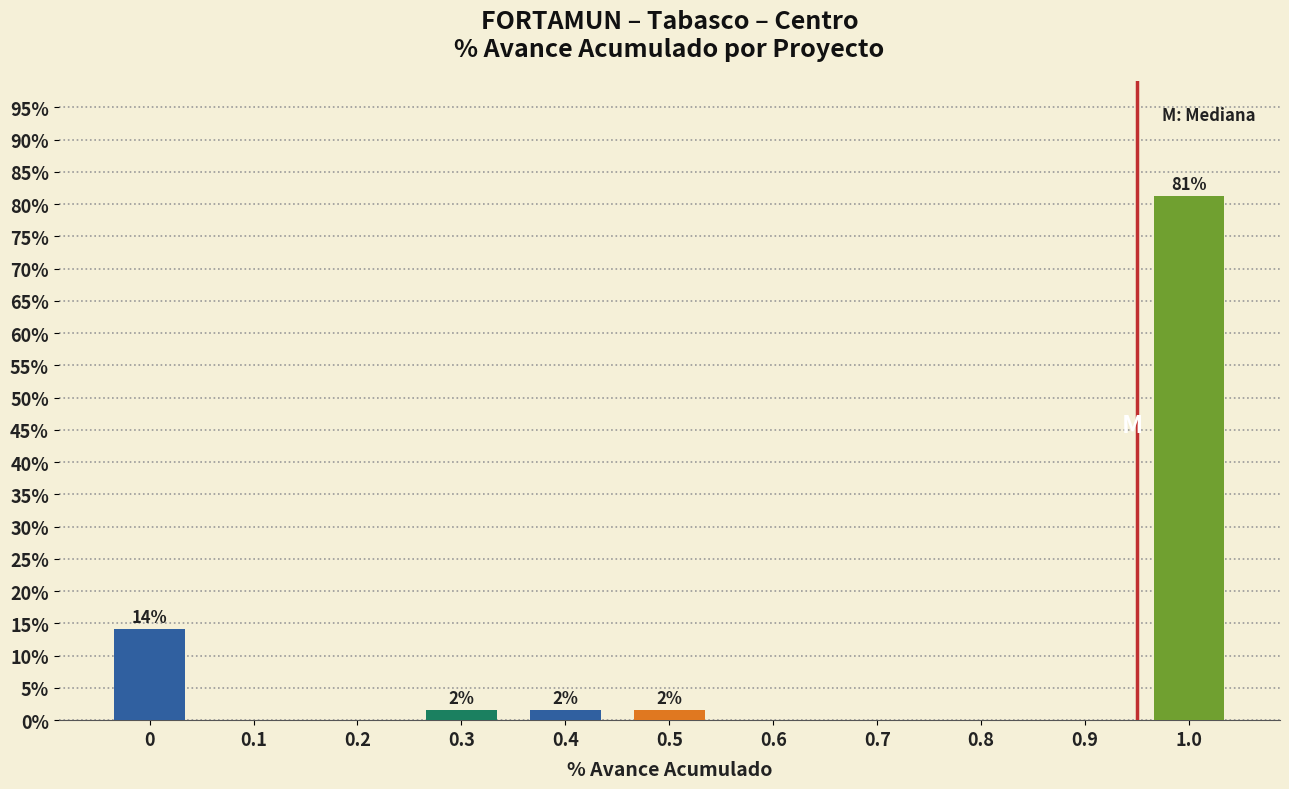

The value at 0.8 is 25.6. True or false?

False